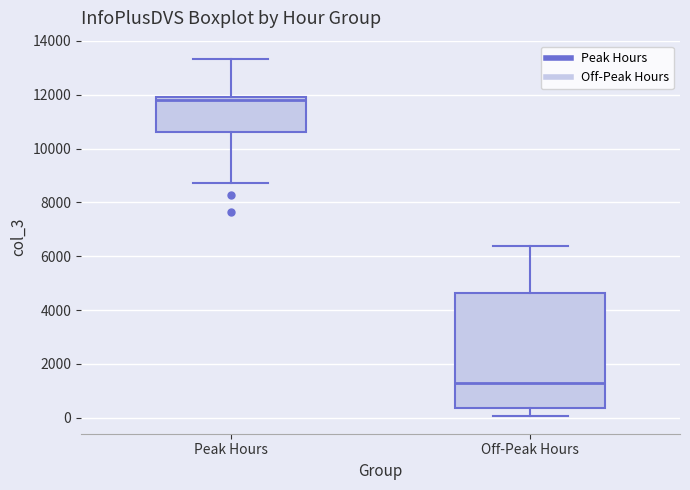

Which box's median line is the highest?

Peak Hours